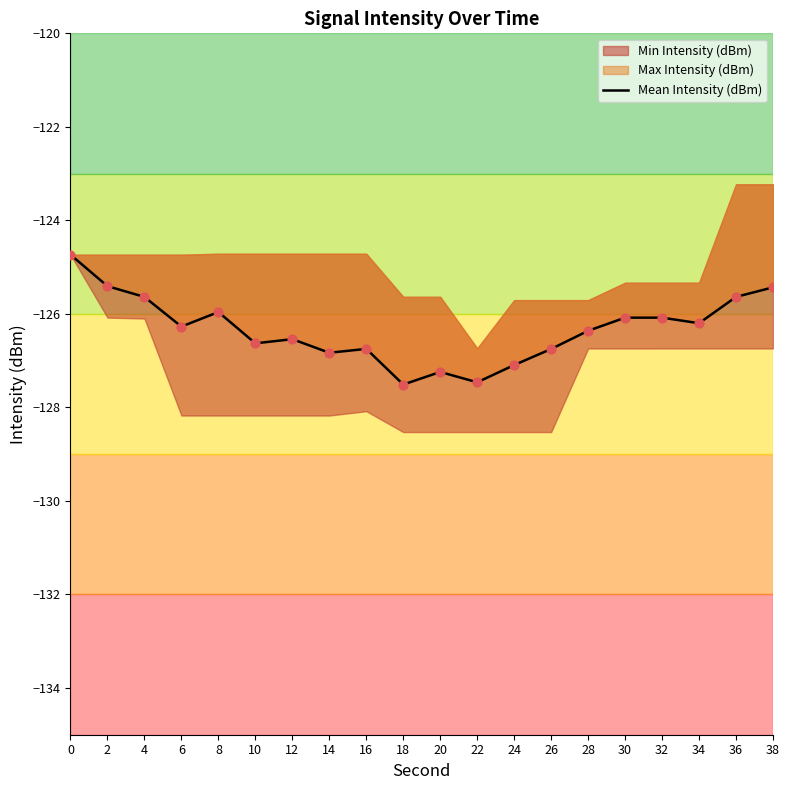

Between 20 and 16, which is larger?

16